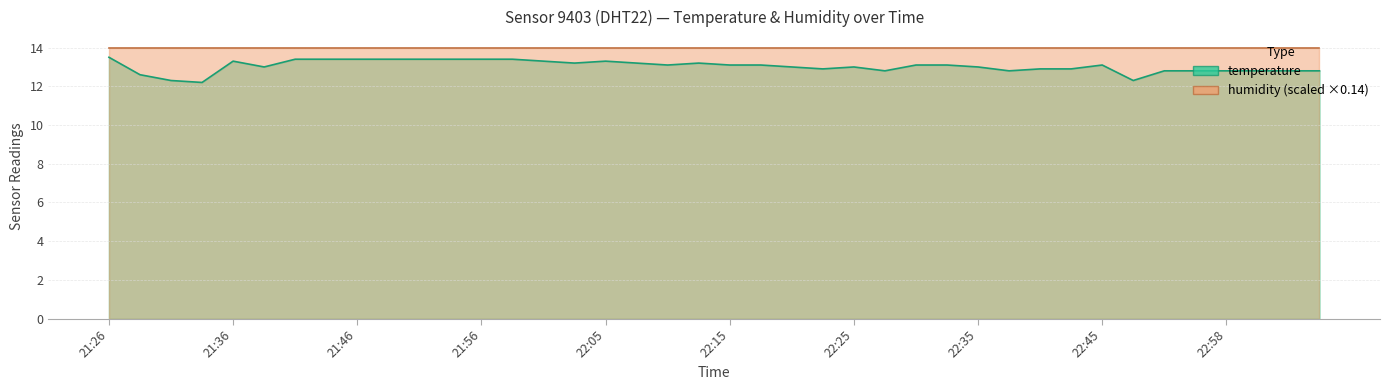

What is the ratio of the value at 22:43 to the value at 22:05?

1.0